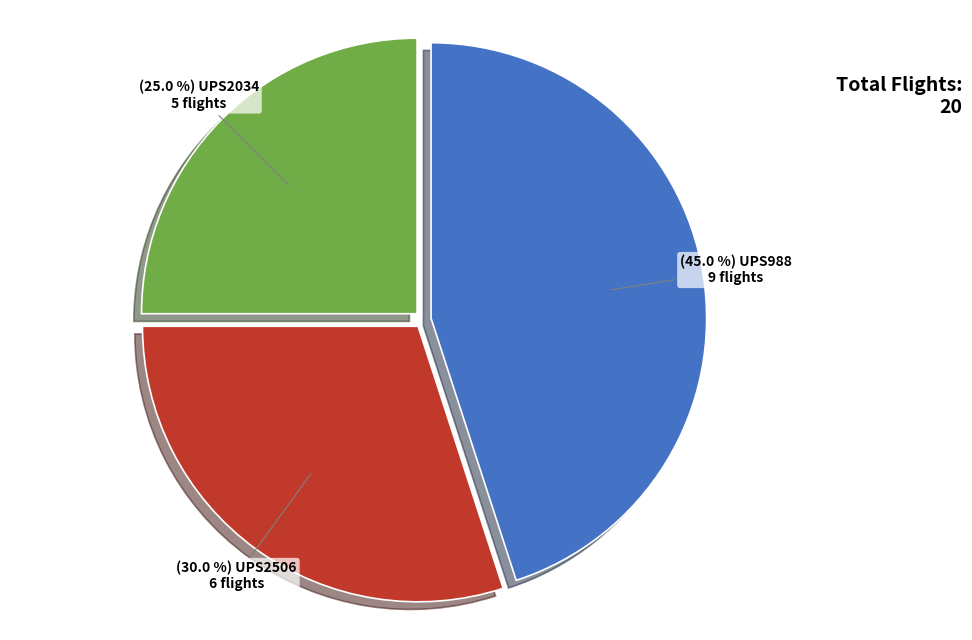

Does any single category account for the majority?

No